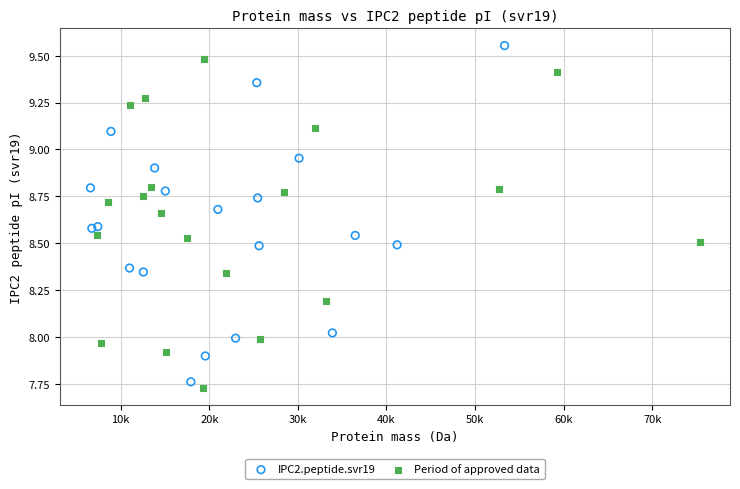

What are all the series names shown in the legend?

IPC2.peptide.svr19, Period of approved data